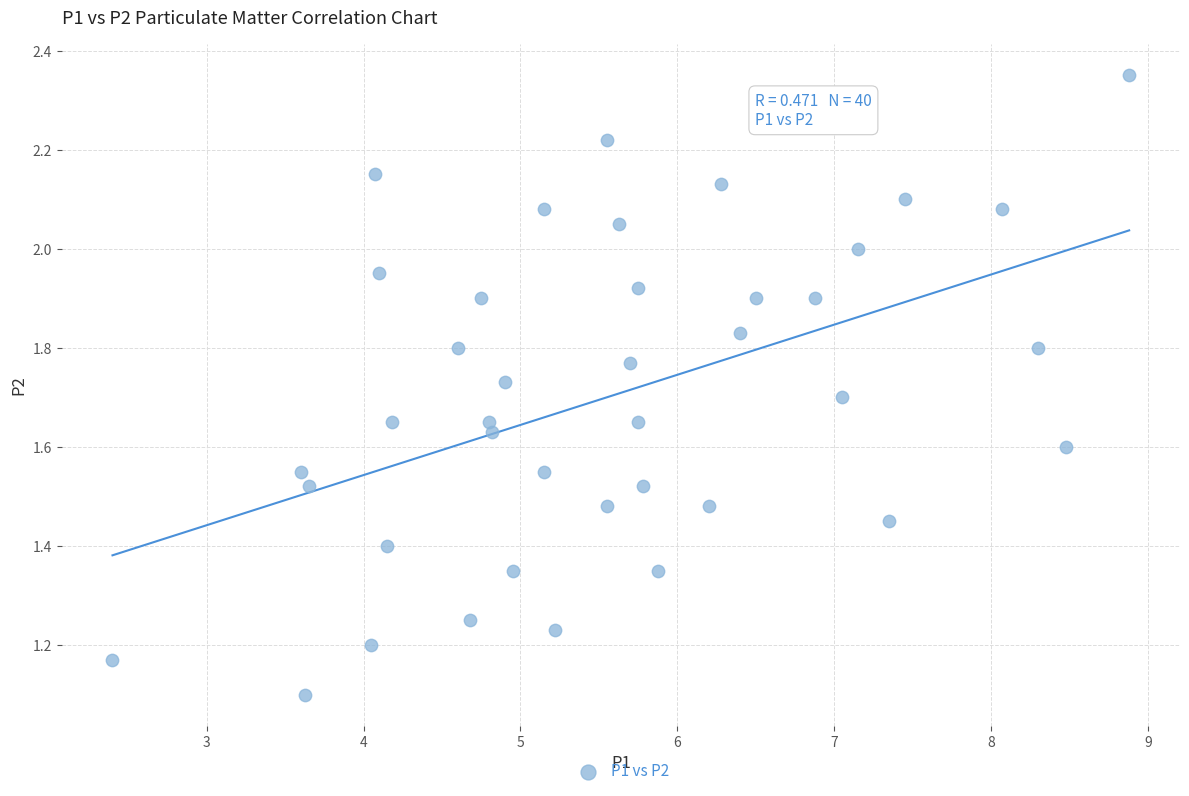

What Y value in the scatter plot is closest to 1?

1.1